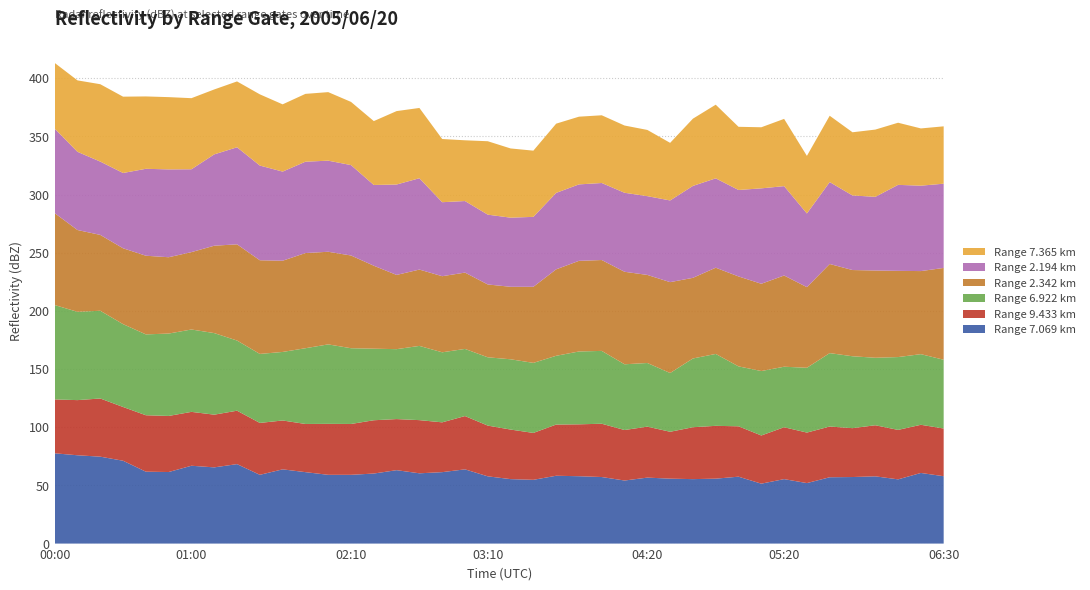

Reading right to left, extract all data points from this chart.

7.069: 57.9	60.7	55.2	57.8	57.2	57.0	52.0	55.4	51.5	57.5	55.8	55.4	55.8	56.7	54.2	57.2	57.9	58.3	54.8	55.4	57.8	63.8	61.4	60.4	63.1	60.2	59.1	59.1	61.4	63.8	59.1	68.3	65.5	66.9	61.5	61.8	71.2	74.7	75.9	77.6
9.433: 41.0	41.4	42.5	43.9	42.0	43.6	43.4	44.6	41.4	43.3	45.4	44.6	40.3	43.8	43.4	45.8	44.6	44.0	40.3	42.6	43.6	45.8	42.8	45.7	43.9	45.8	43.7	43.8	41.4	42.0	44.6	45.9	45.3	46.3	48.2	48.5	46.2	50.0	47.4	46.3
6.922: 59.1	60.7	62.6	58.0	61.8	63.1	55.7	52.0	55.4	51.5	61.8	59.1	50.5	54.7	56.5	62.6	62.6	59.1	60.2	60.4	58.7	57.7	60.2	63.8	60.1	61.5	65.1	68.3	65.1	58.9	59.3	60.3	70.1	70.8	70.8	69.5	71.2	75.4	75.9	81.1
2.342: 78.9	71.4	74.1	75.0	74.1	76.6	69.3	78.4	75.0	77.3	74.1	69.3	78.1	75.7	79.5	78.1	77.9	74.3	65.4	62.3	62.6	65.6	65.4	65.6	63.8	71.3	79.7	79.6	81.8	78.4	80.5	82.7	75.1	66.5	65.6	67.6	65.2	65.2	70.3	79.0
2.194: 72.4	73.4	73.9	63.3	64.1	70.4	63.3	76.8	82.0	74.3	76.8	79.0	70.2	67.7	67.9	66.2	65.7	65.7	60.1	59.4	60.0	61.5	63.6	78.5	77.7	69.4	77.7	78.3	78.5	76.6	81.4	83.4	78.5	71.2	75.5	74.7	64.7	63.0	67.2	72.6
7.365: 49.3	49.2	53.4	57.8	54.3	57.0	49.5	57.8	52.5	54.3	63.3	57.8	49.5	56.9	57.8	58.2	58.2	59.5	56.9	59.5	63.1	52.2	54.3	60.4	63.1	54.9	54.3	58.9	58.3	57.8	61.2	56.6	55.8	61.1	62.1	62.2	65.6	66.5	61.4	56.5